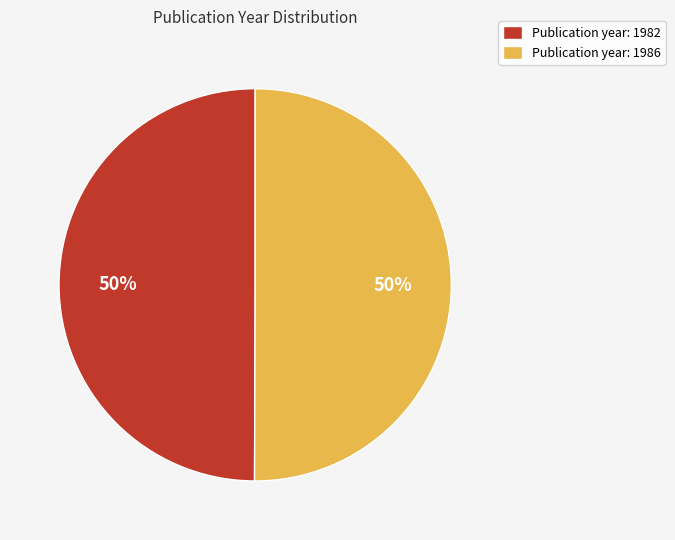

Combined, do Publication year: 1982 and Publication year: 1986 account for over 50%?

Yes